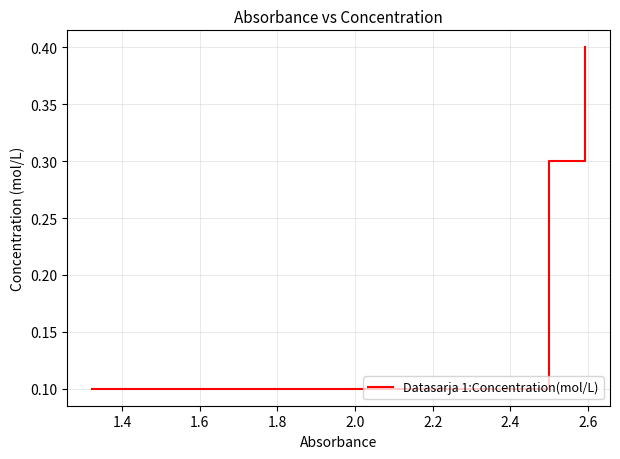

What is the greatest value displayed?

0.4